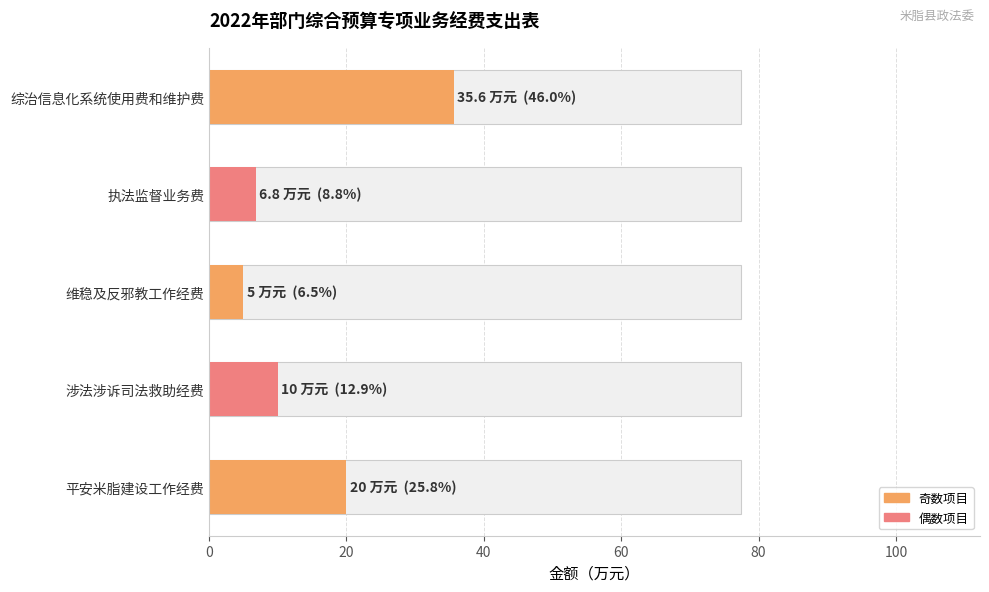

How many values are below 10?

2